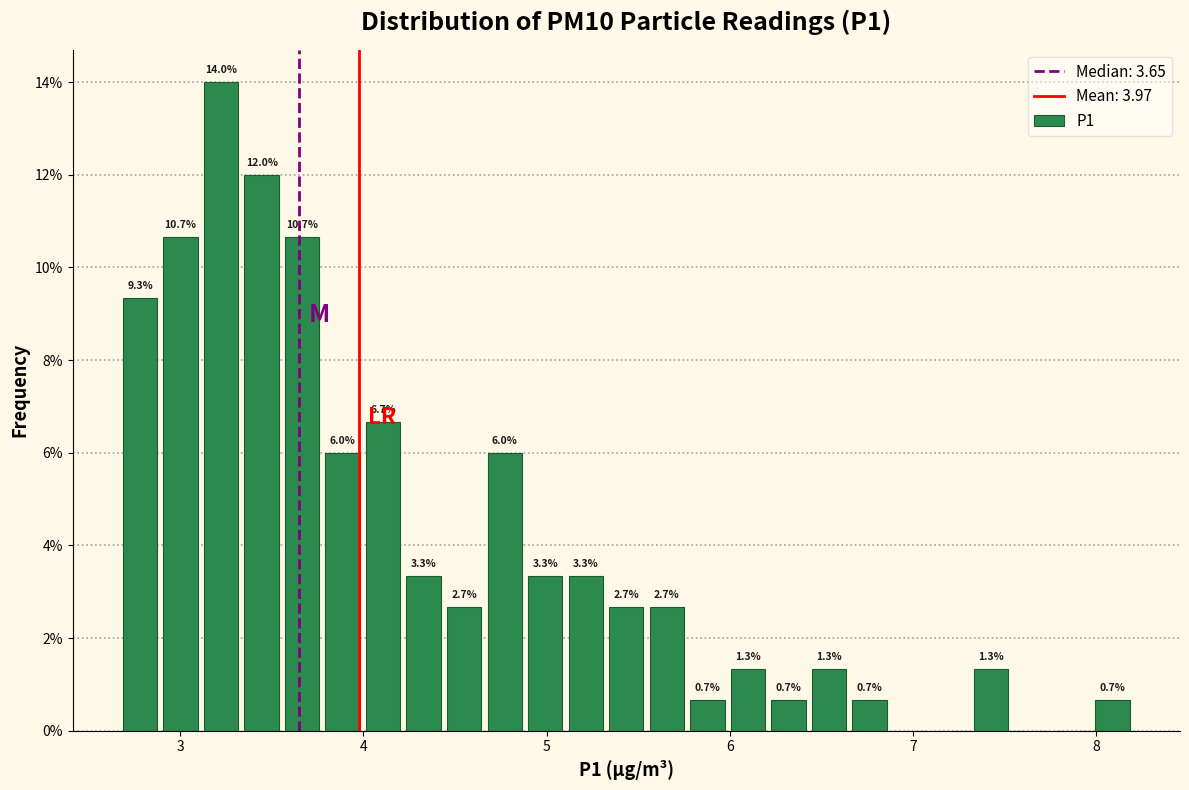

Read against the x-axis, roughly where is the centre of the tallest bar?

3.2